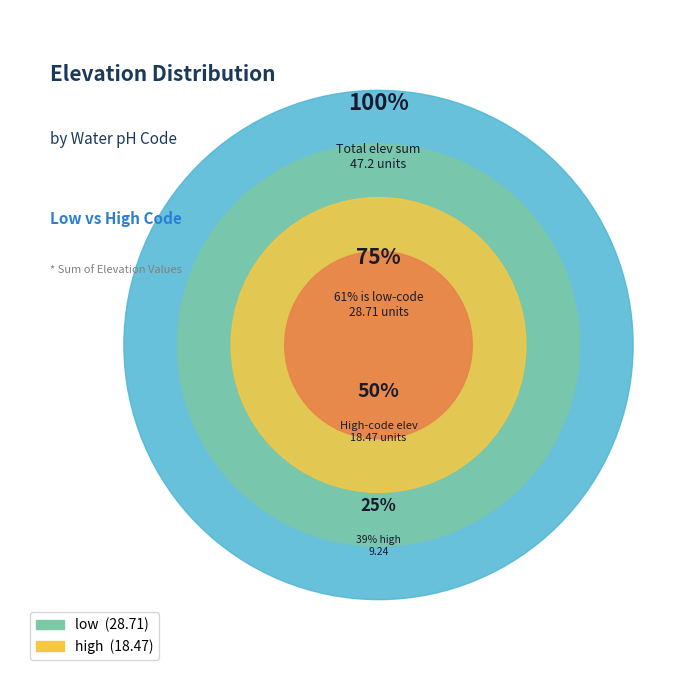

What is the smallest slice in the pie chart?

9